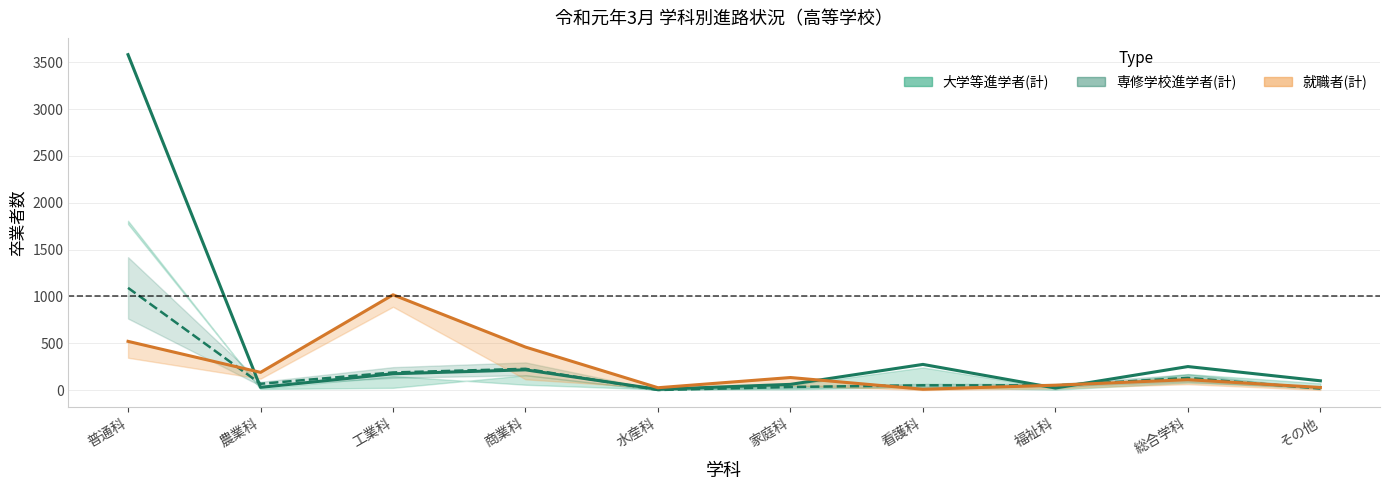

Reading left to right, list all the values displayed in this chart.

大学等進学者(計): 普通科=3581	農業科=30	工業科=175	商業科=217	水産科=9	家庭科=62	看護科=275	福祉科=23	総合学科=252	その他=100
専修学校進学者(計): 普通科=1092	農業科=68	工業科=189	商業科=228	水産科=2	家庭科=34	看護科=52	福祉科=51	総合学科=131	その他=17
就職者(計): 普通科=521	農業科=190	工業科=1018	商業科=460	水産科=26	家庭科=135	看護科=10	福祉科=53	総合学科=112	その他=29